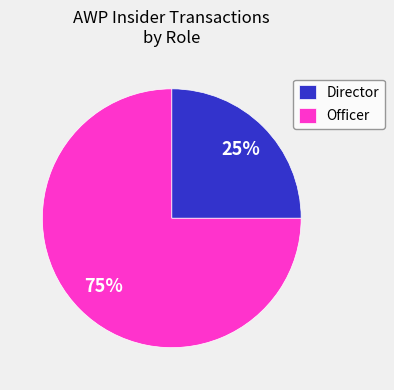

To the nearest percent, what percentage of the pie is Director?

25%